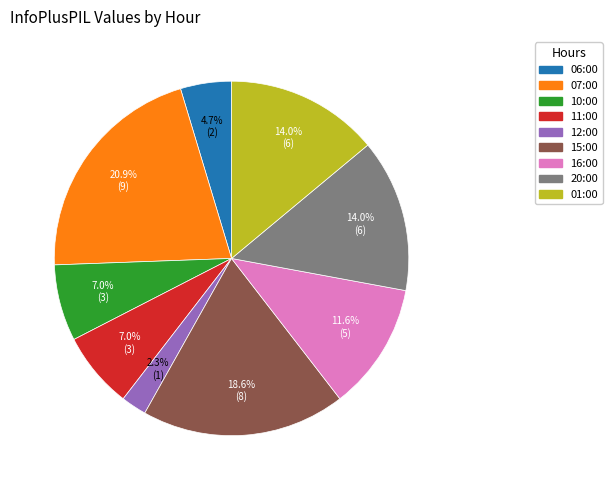

How much of the chart is everything except 20:00?

86.0%